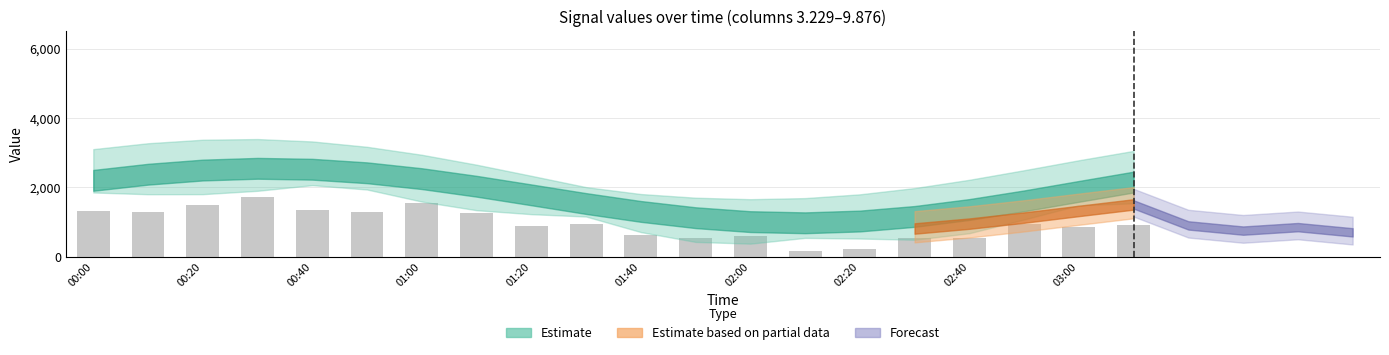

What is the minimum value shown in the chart?

153.8